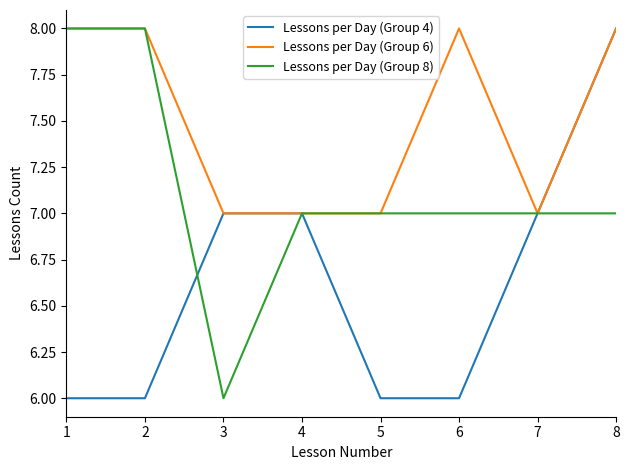

Does the chart have visible grid lines?

No